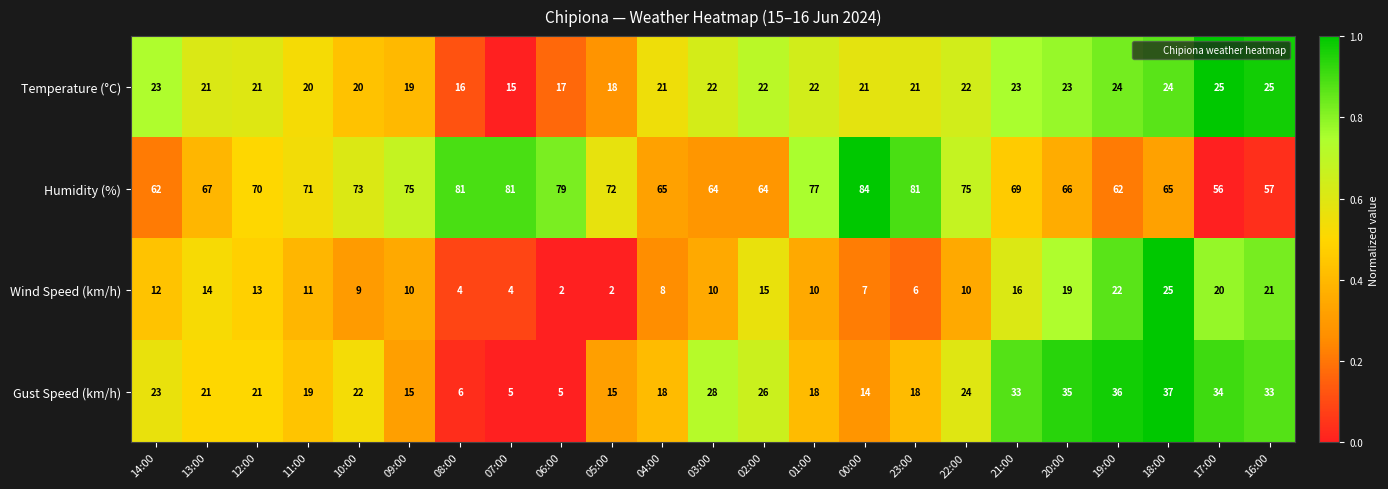

At 03:00, list the series in order from smallest to largest.

Wind Speed (km/h), Temperature (°C), Gust Speed (km/h), Humidity (%)